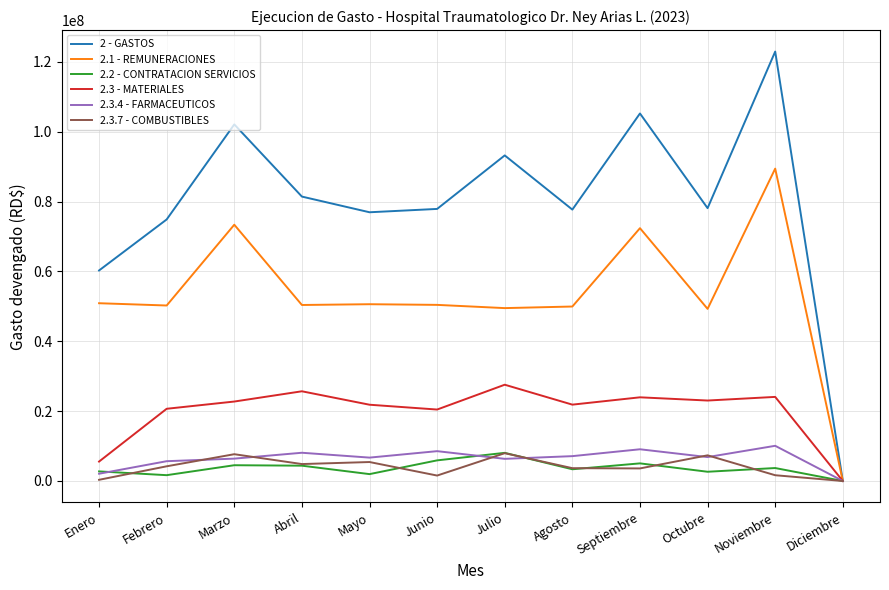

At which label does 2.3 - MATERIALES reach its minimum?

Diciembre